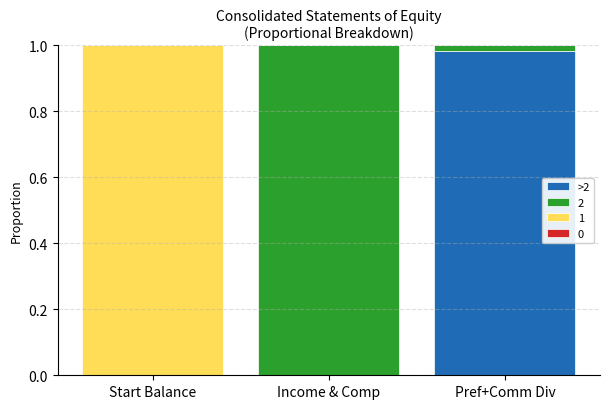

Does the chart contain stacked bars?

Yes